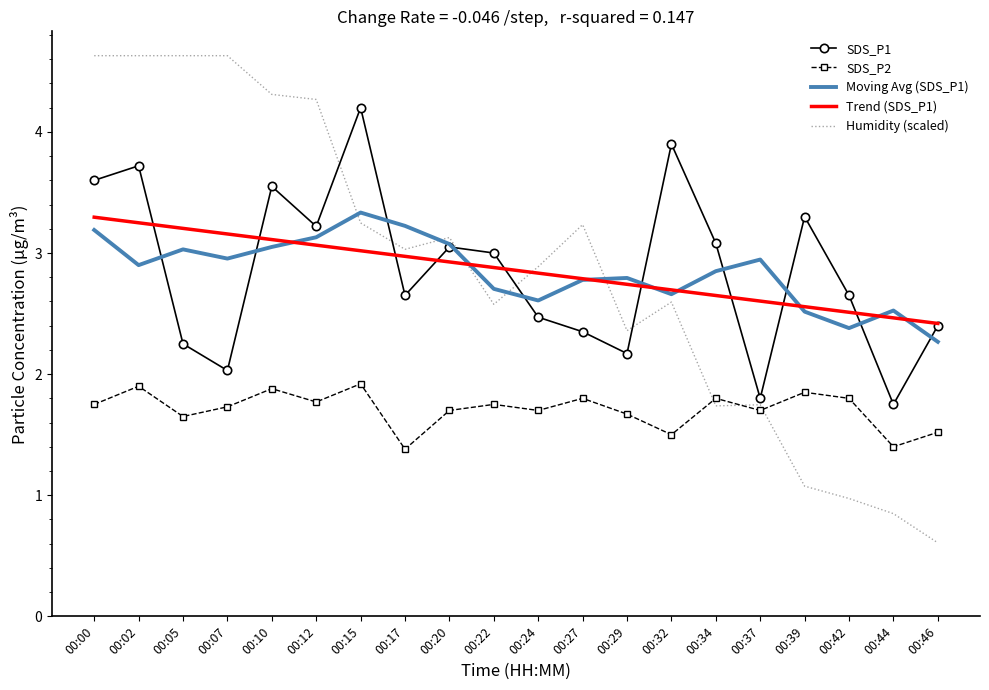

Which label corresponds to the smallest value in the chart?

00:46